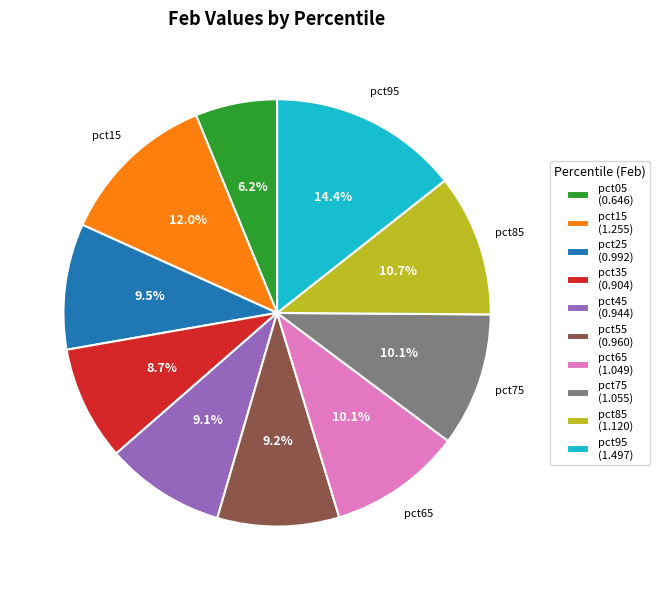

True or false: pct15 accounts for 12% of the total.

True